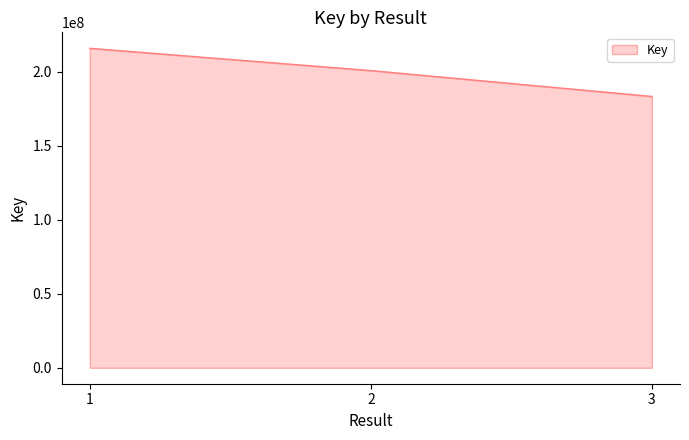

What is the smallest value displayed?

183204734